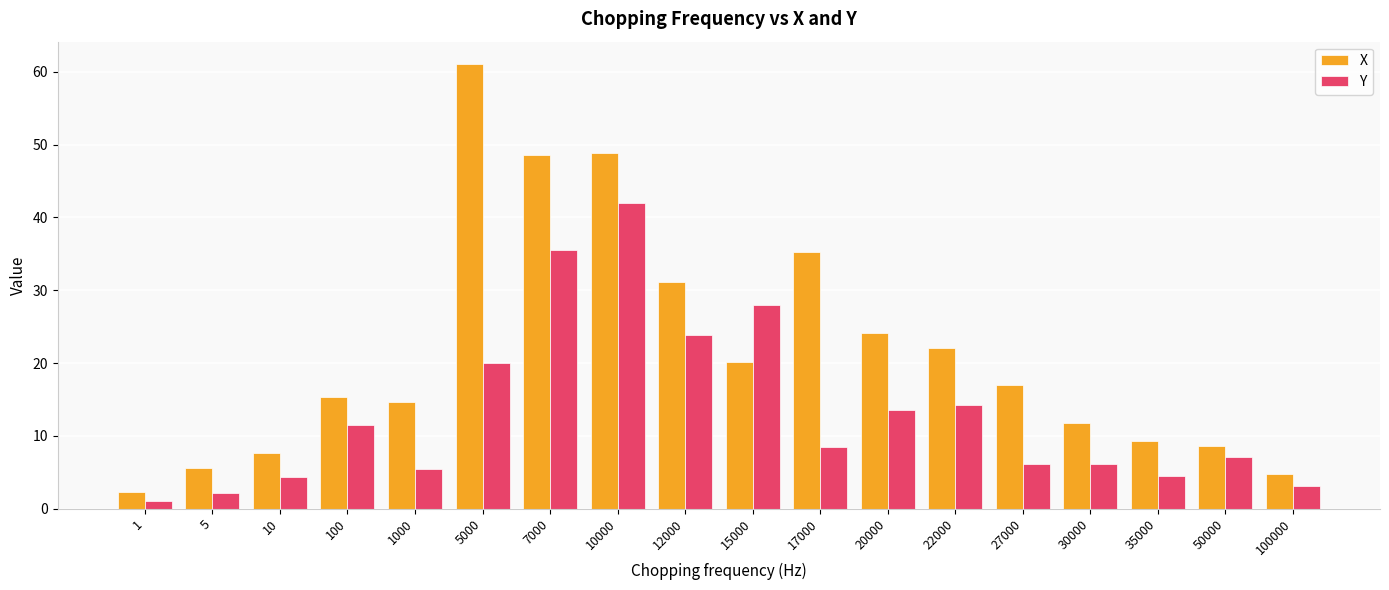

Rank the series at 10 from lowest to highest value.

Y, X